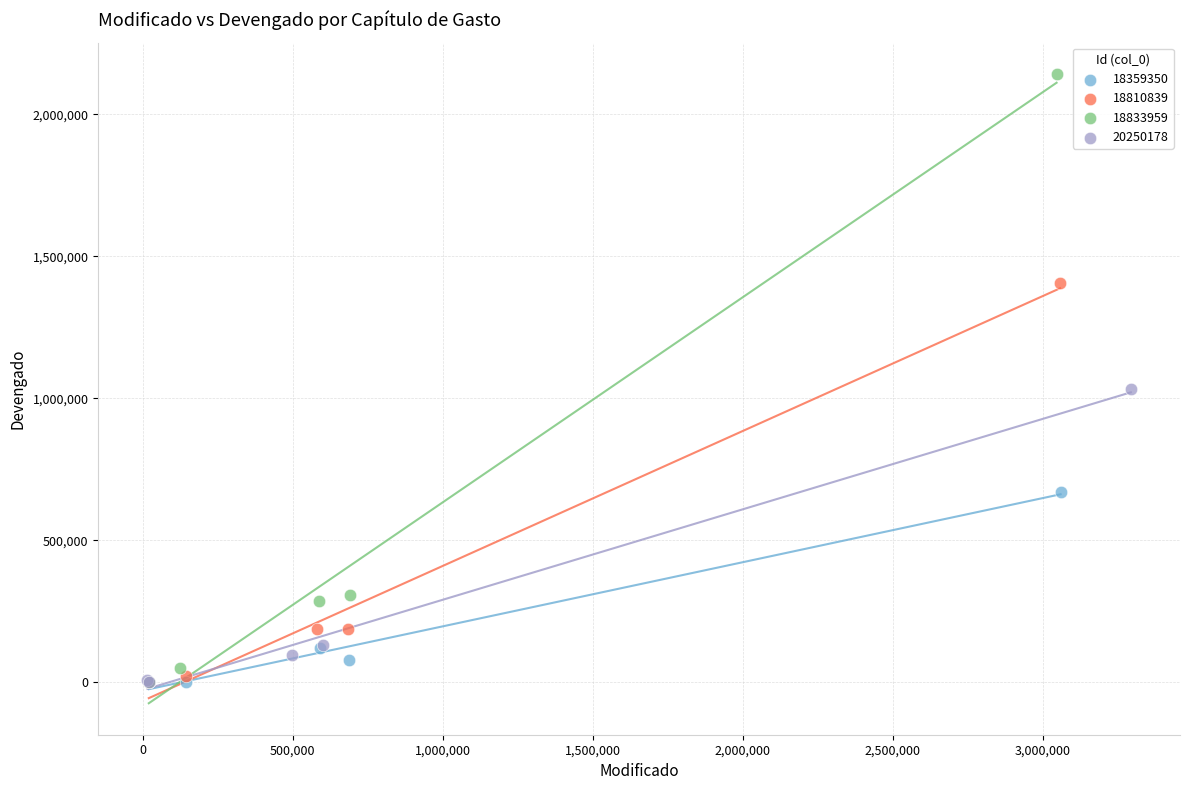

Which series contains the highest Y value?

18833959